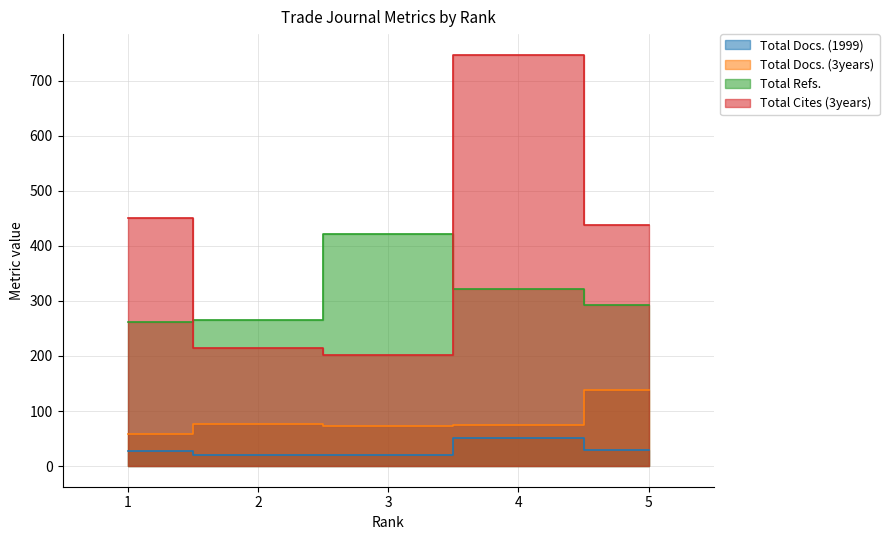

What is the difference between the second highest and minimum values in the Total Cites (3years) series?

249